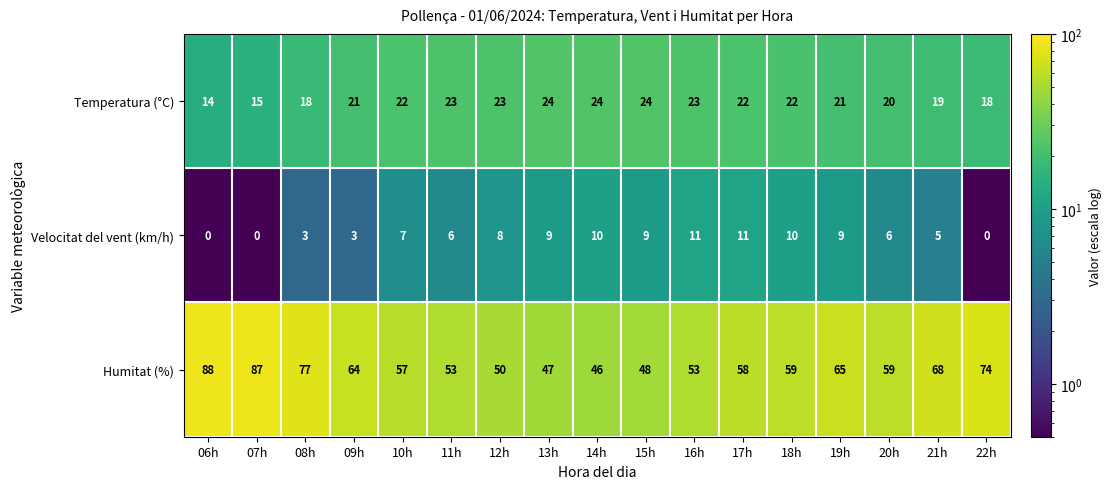

The Velocitat del vent (km/h) series shows 0 at 22h. True or false?

True